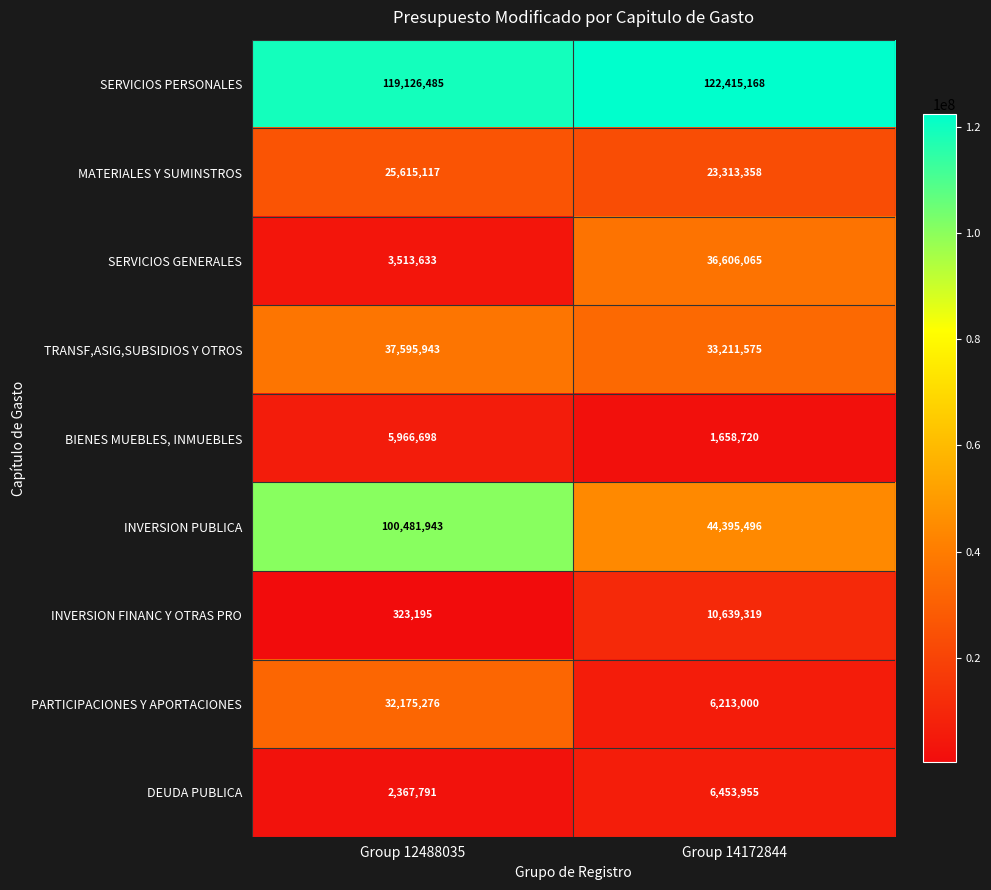

Which series has the largest total across all categories?

SERVICIOS PERSONALES